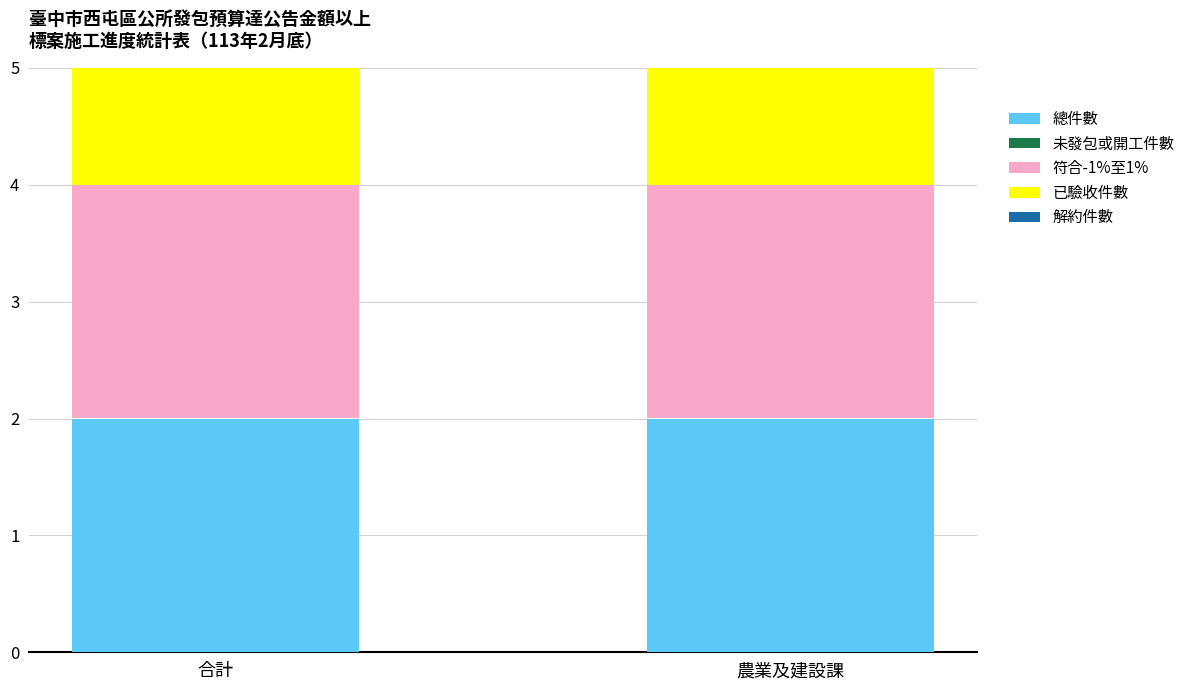

The 總件數 series shows 2 at 合計. True or false?

True